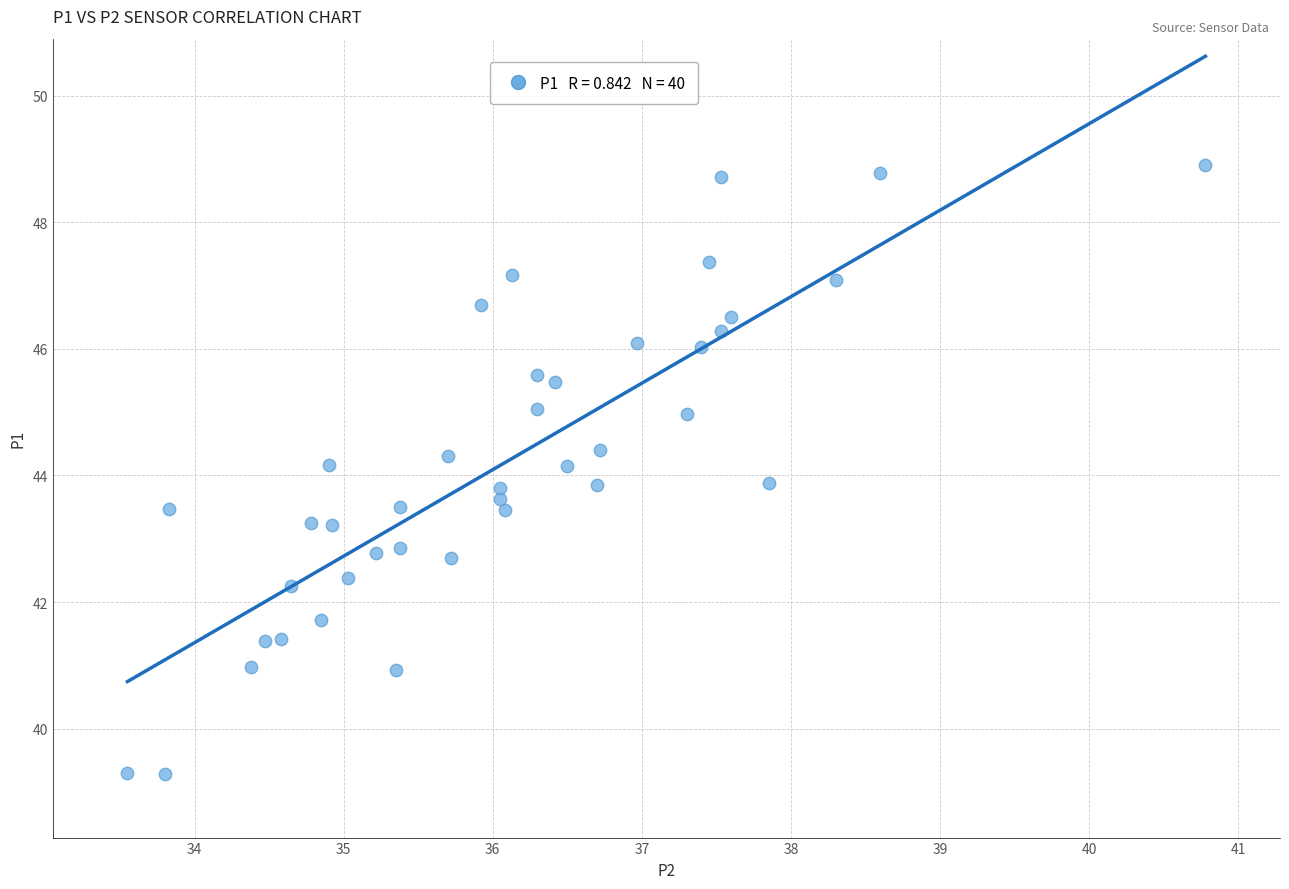

What is the range of X values (max minus min)?

7.2